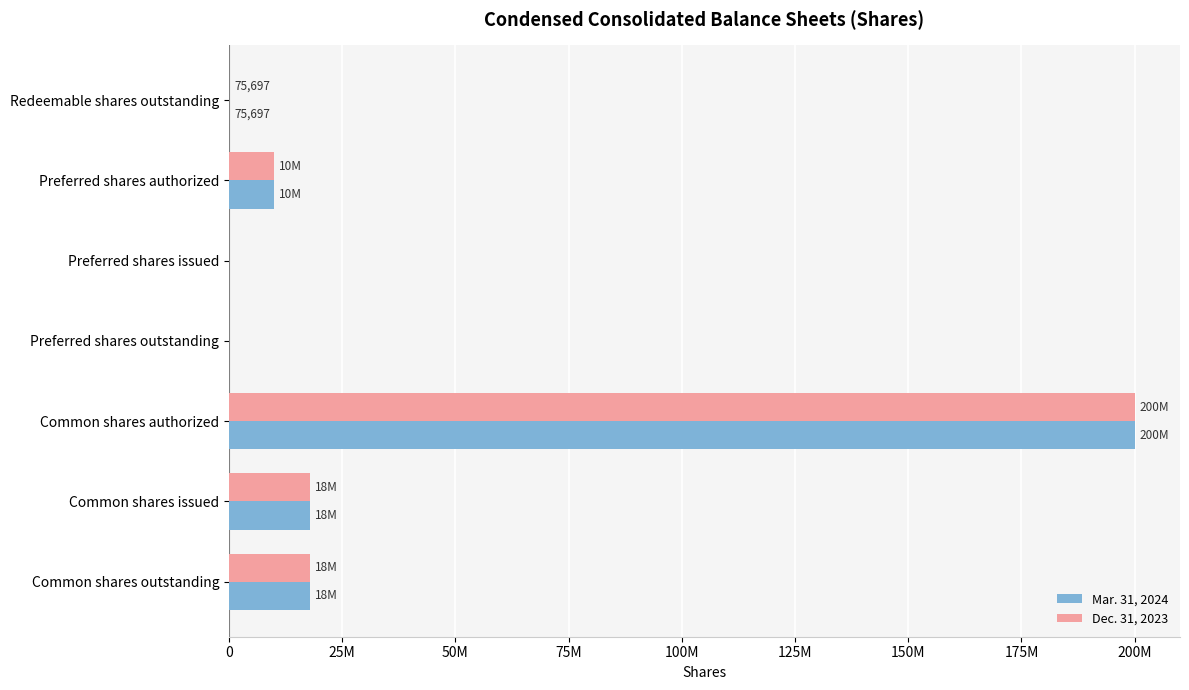

What are all the series names shown in the legend?

Mar. 31, 2024, Dec. 31, 2023